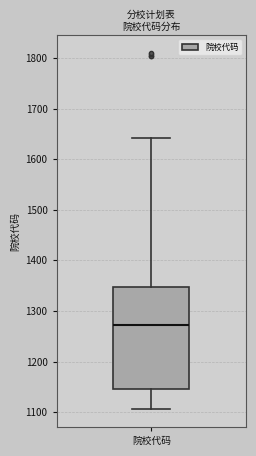

Where does the lower whisker of the box for 院校代码 end on the y-axis? The values are not printed on the chart, so give them approximately, as read against the axis.

1110